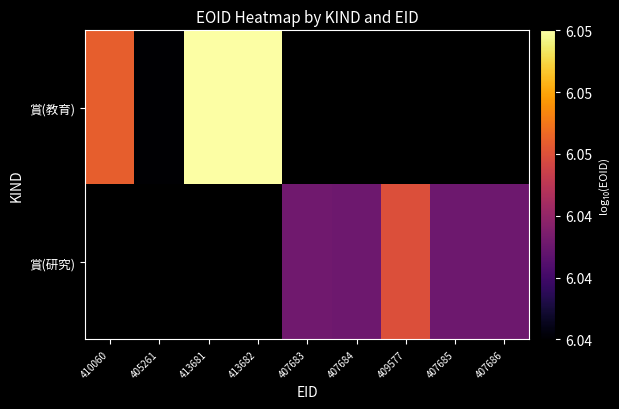

How many distinct data groups are displayed?

2